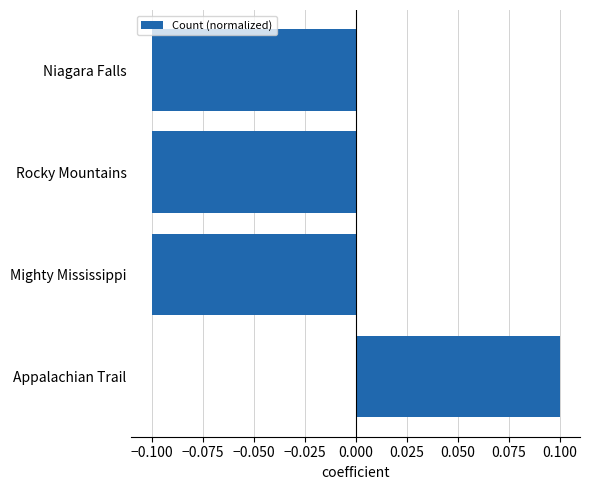

Count the number of data series in this chart.

1